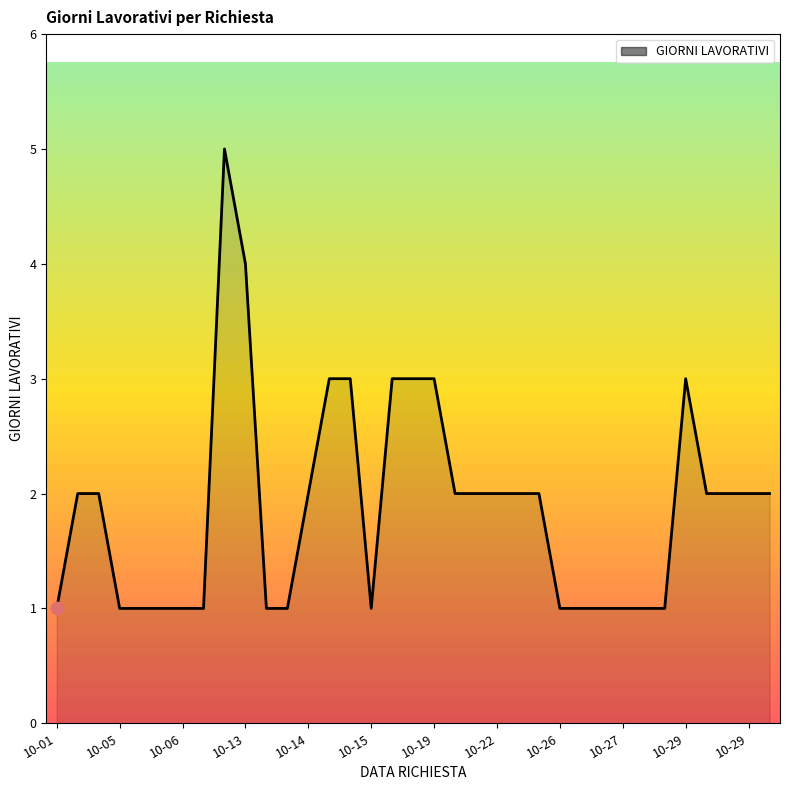

What is the difference between the maximum and minimum values?

4